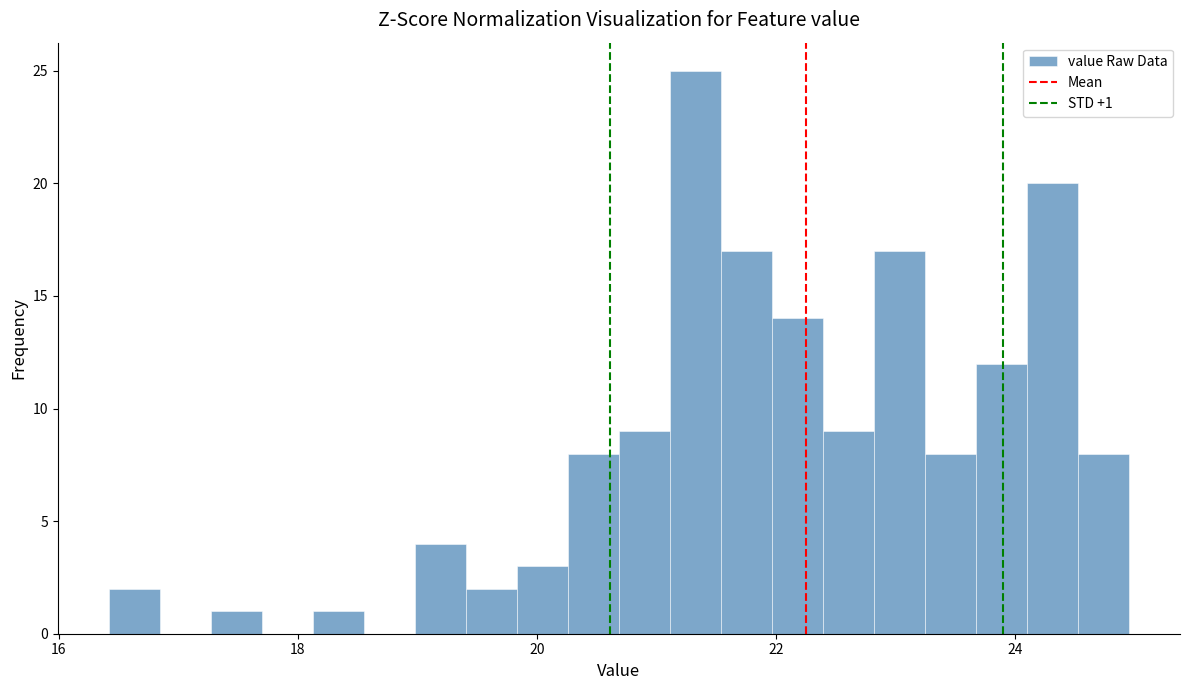

Read against the x-axis, roughly where is the centre of the tallest bar?

21.4